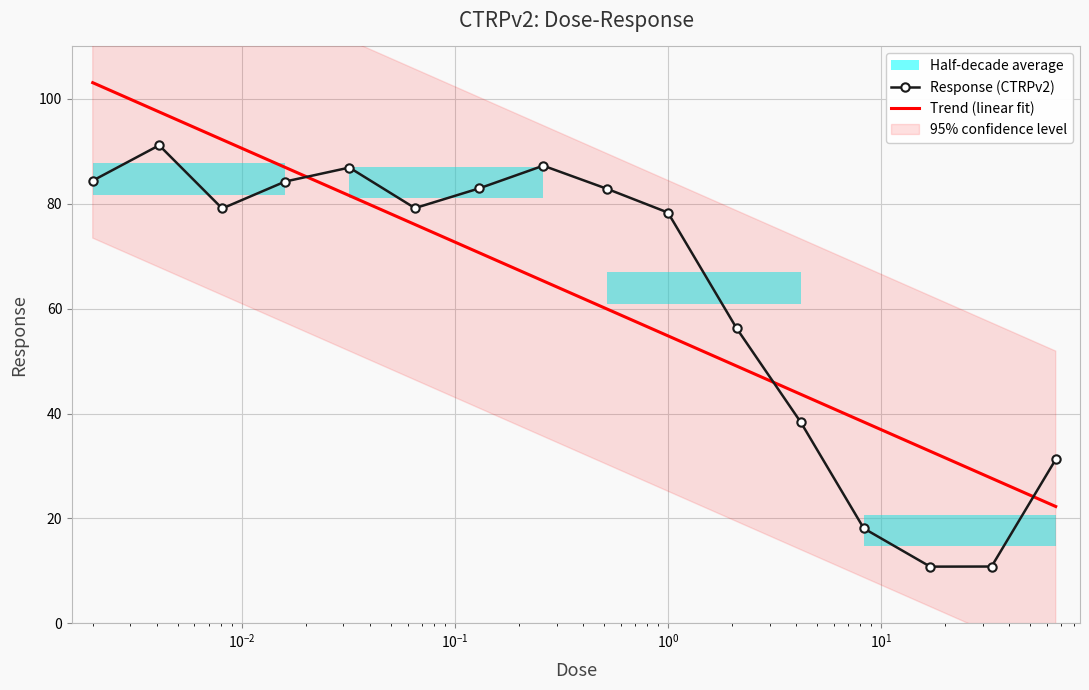

True or false: the data shows 129.6 at 0.016.

False